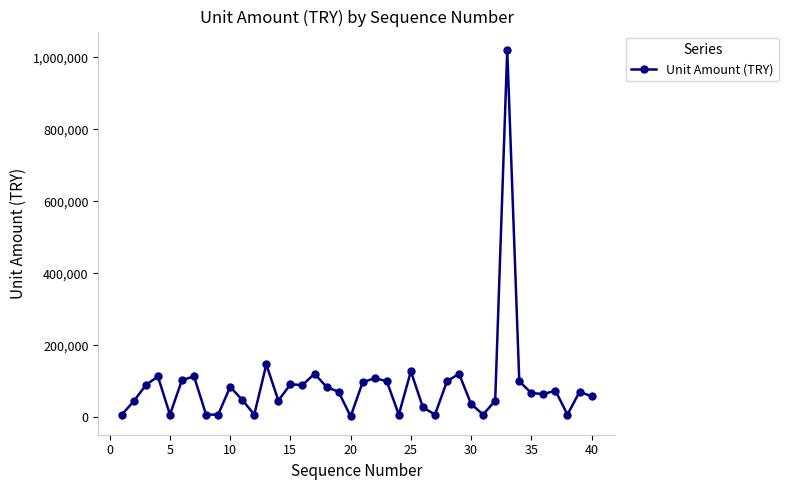

What is the maximum value shown in the chart?

1020320